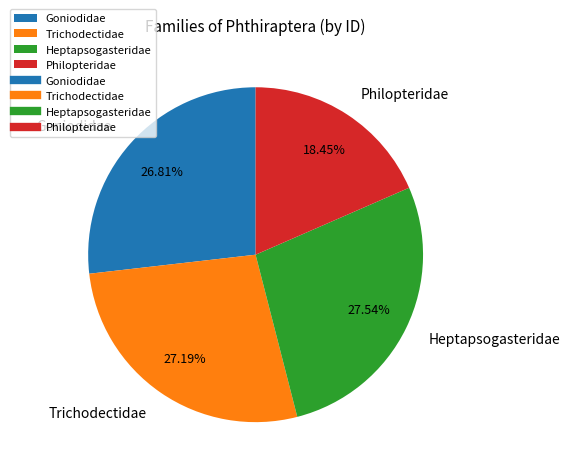

How many slices are in this pie chart?

4